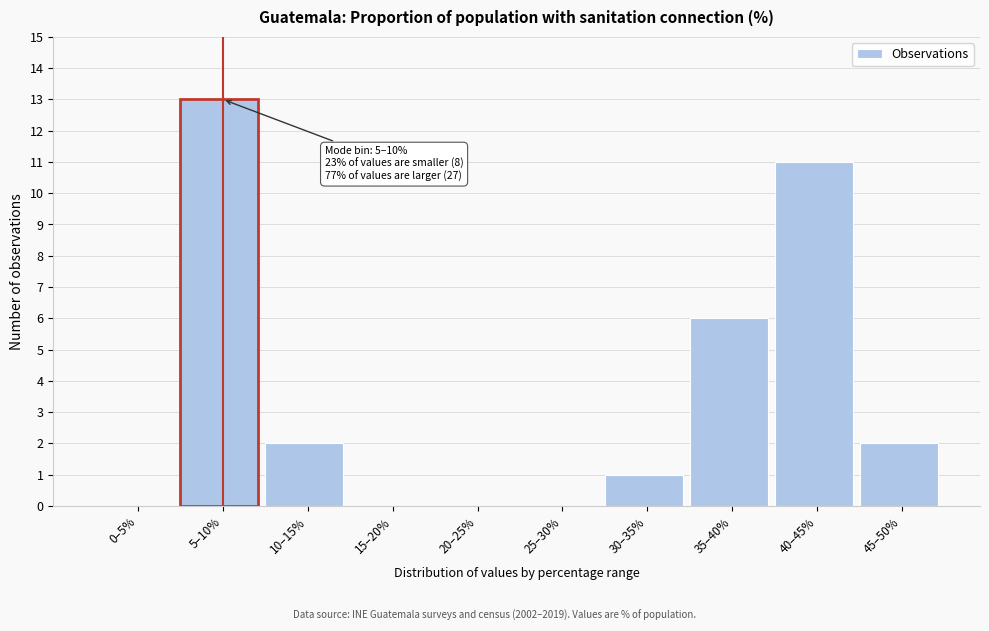

Reading left to right, transcribe all the data shown in this chart.

0–5%=0	5–10%=13	10–15%=2	15–20%=0	20–25%=0	25–30%=0	30–35%=1	35–40%=6	40–45%=11	45–50%=2